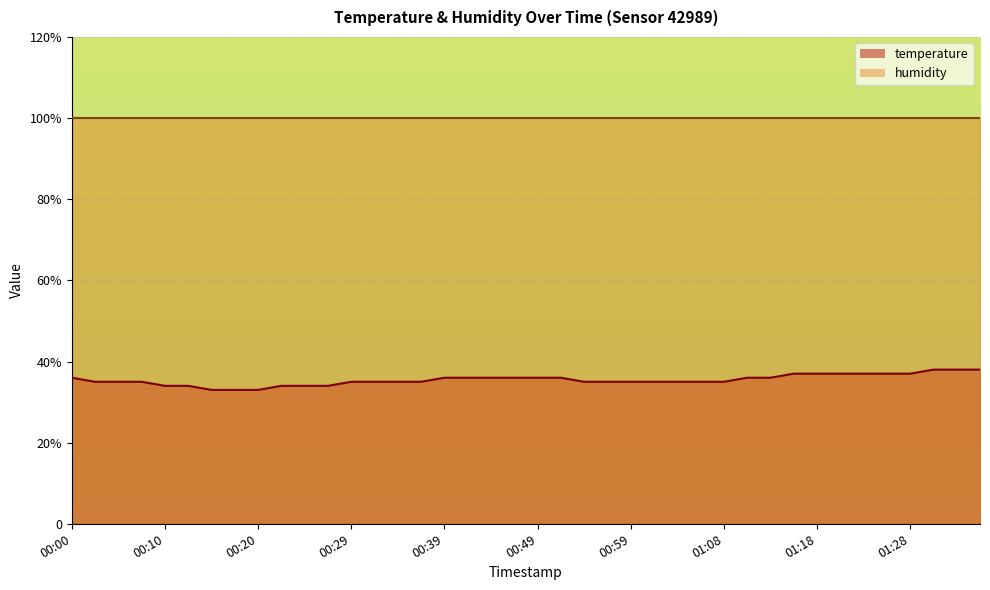

Rank the categories by value from lowest to highest.

00:15, 00:17, 00:20, 00:10, 00:12, 00:22, 00:25, 00:27, 00:03, 00:05, 00:08, 00:29, 00:32, 00:34, 00:37, 00:54, 00:56, 00:59, 01:01, 01:04, 01:06, 01:08, 00:00, 00:39, 00:42, 00:44, 00:46, 00:49, 00:51, 01:11, 01:13, 01:16, 01:18, 01:21, 01:23, 01:26, 01:28, 01:31, 01:33, 01:36